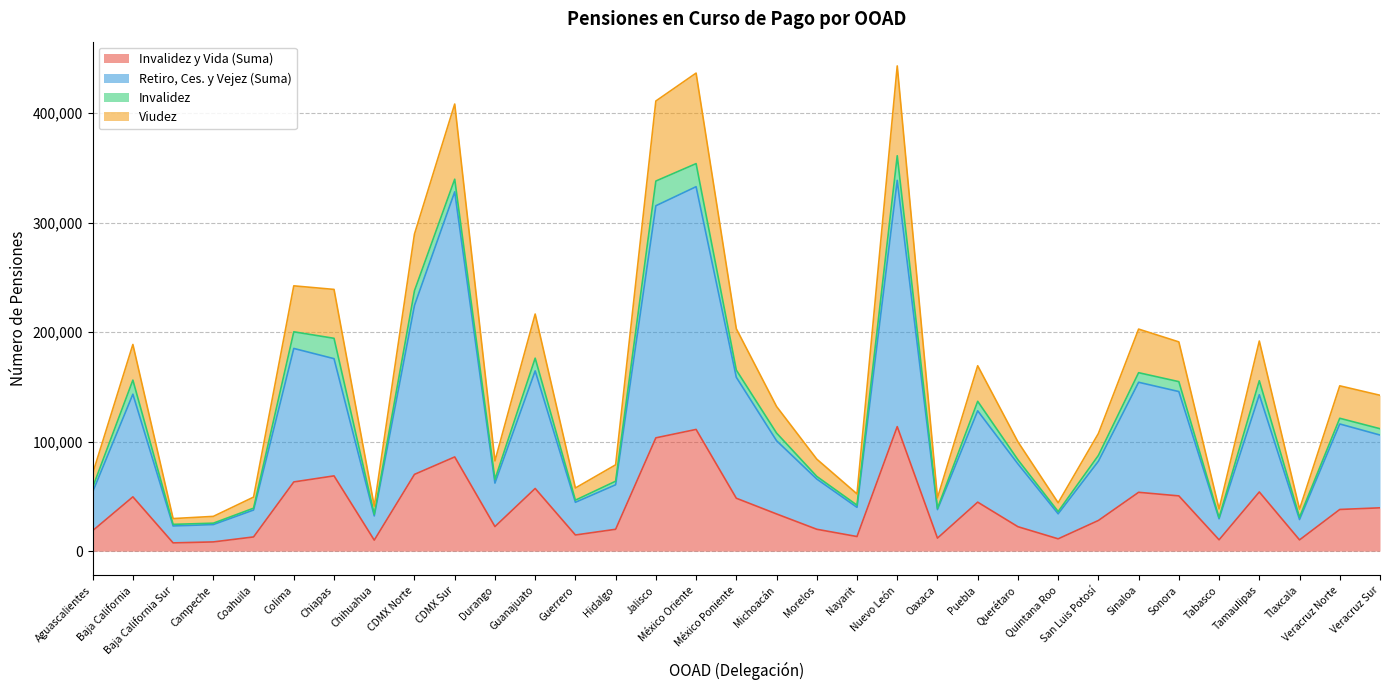

Which category has the highest value in the Viudez series?

Nuevo León